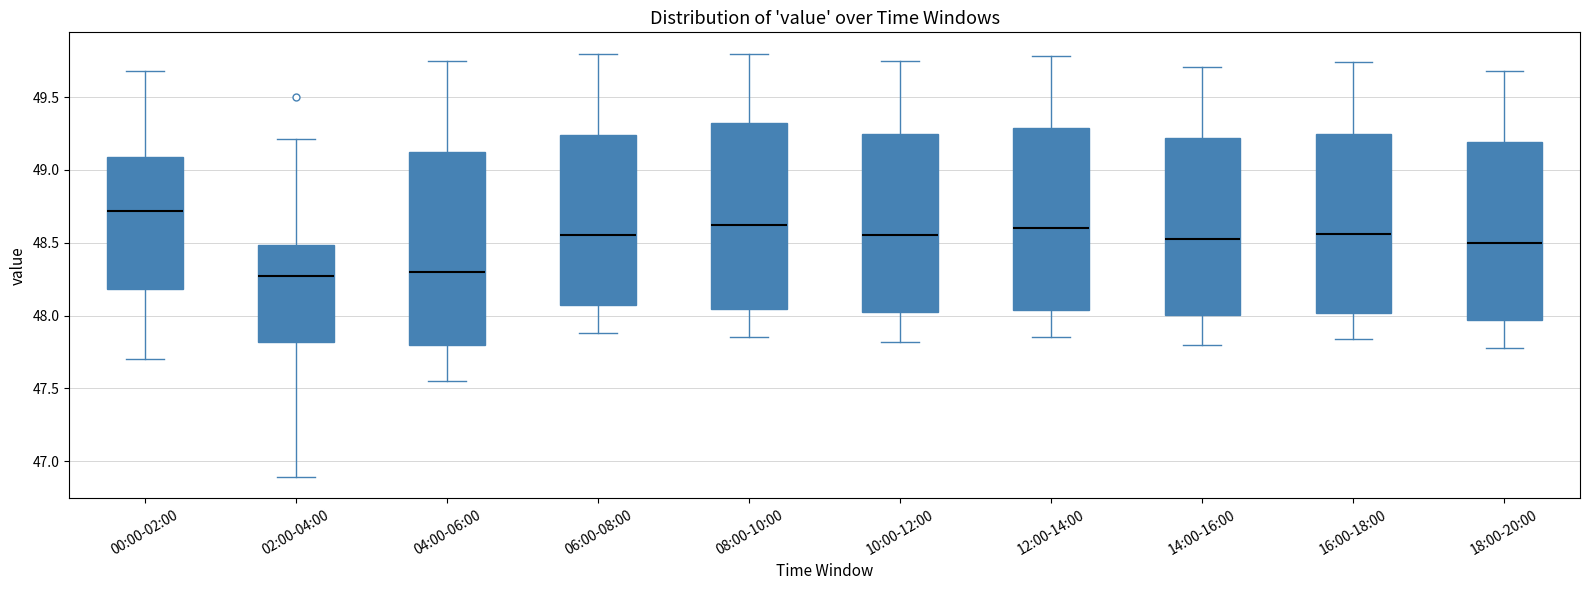

Reading left to right, read every box against the y-axis: the position of its median line, the range the box covers, and the ends of its whiskers. The values are not printed on the chart, so give them approximately, as read against the axis.

00:00-02:00: median 48.70, box 48.20 to 49.10, whiskers 47.70 to 49.70
02:00-04:00: median 48.25, box 47.80 to 48.50, whiskers 46.90 to 49.20
04:00-06:00: median 48.30, box 47.80 to 49.15, whiskers 47.55 to 49.75
06:00-08:00: median 48.55, box 48.05 to 49.25, whiskers 47.90 to 49.80
08:00-10:00: median 48.65, box 48.05 to 49.30, whiskers 47.85 to 49.80
10:00-12:00: median 48.55, box 48.00 to 49.25, whiskers 47.80 to 49.75
12:00-14:00: median 48.60, box 48.05 to 49.30, whiskers 47.85 to 49.80
14:00-16:00: median 48.55, box 48.00 to 49.20, whiskers 47.80 to 49.70
16:00-18:00: median 48.55, box 48.00 to 49.25, whiskers 47.85 to 49.75
18:00-20:00: median 48.50, box 47.95 to 49.20, whiskers 47.80 to 49.70